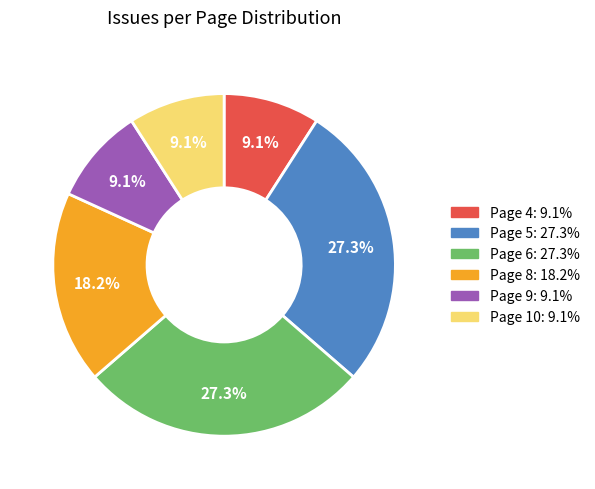

What is the total percentage of Page 5 and Page 9?

36.4%